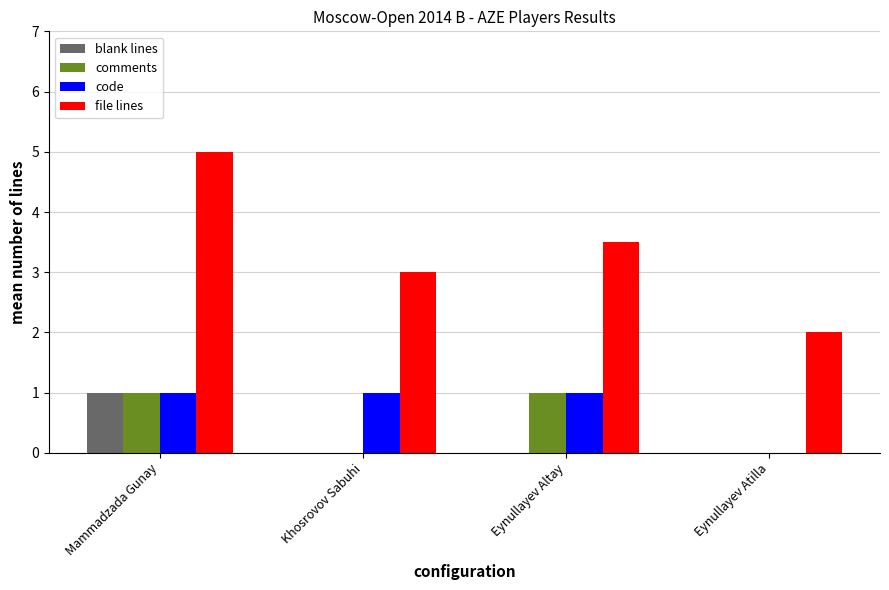

At which category is the sum across all series the highest?

Mammadzada Gunay